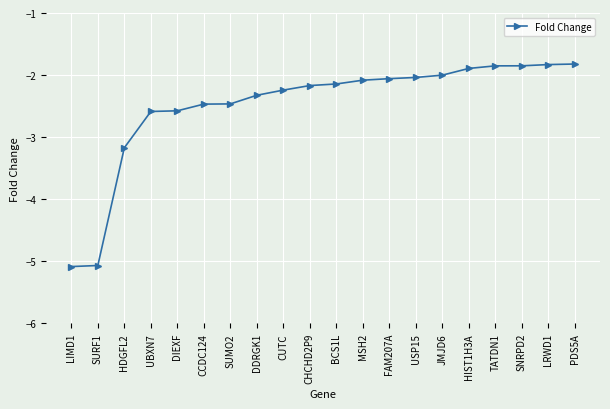

Is it true that the value at JMJD6 is -2.0?

True